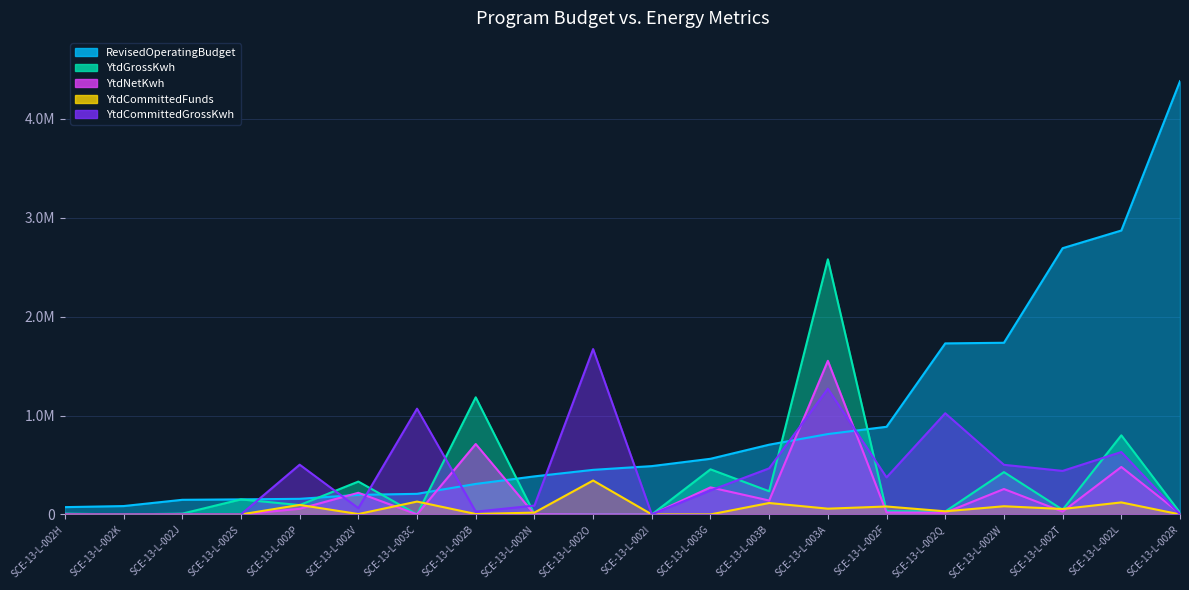

How many lines are shown in the chart?

5